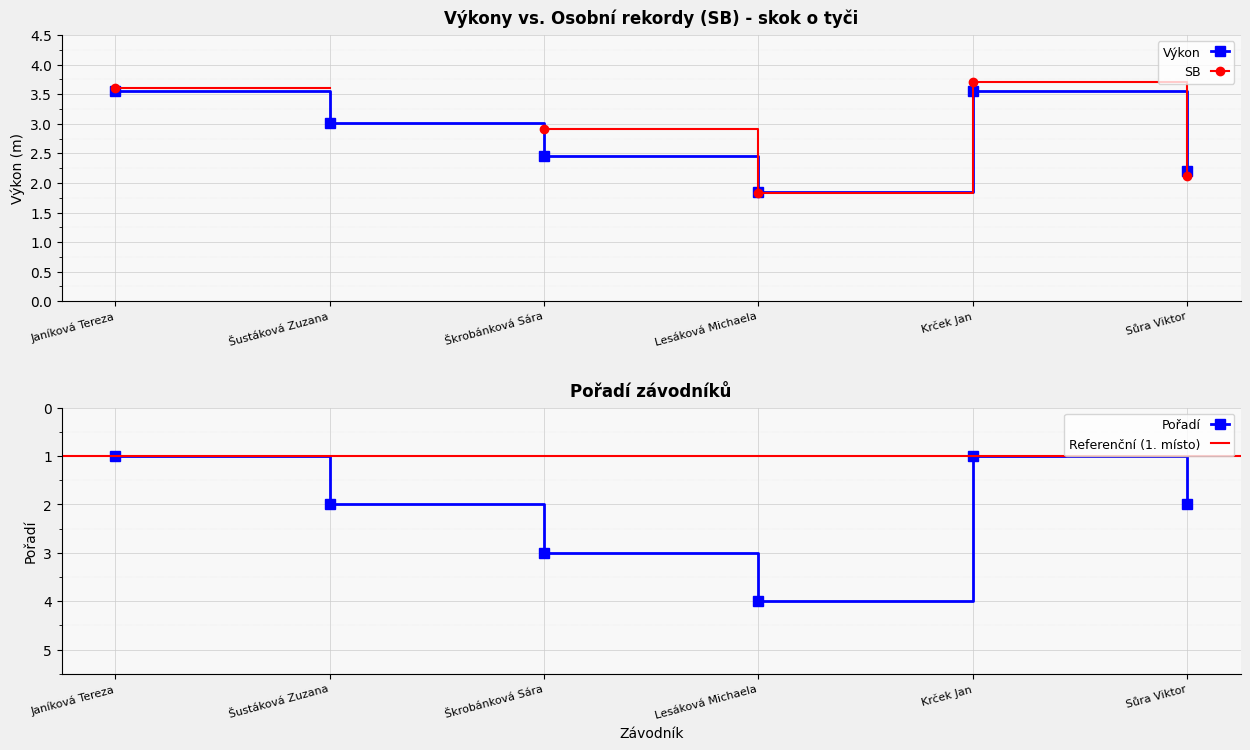

How many interior local valleys does the Pořadí series have?

1